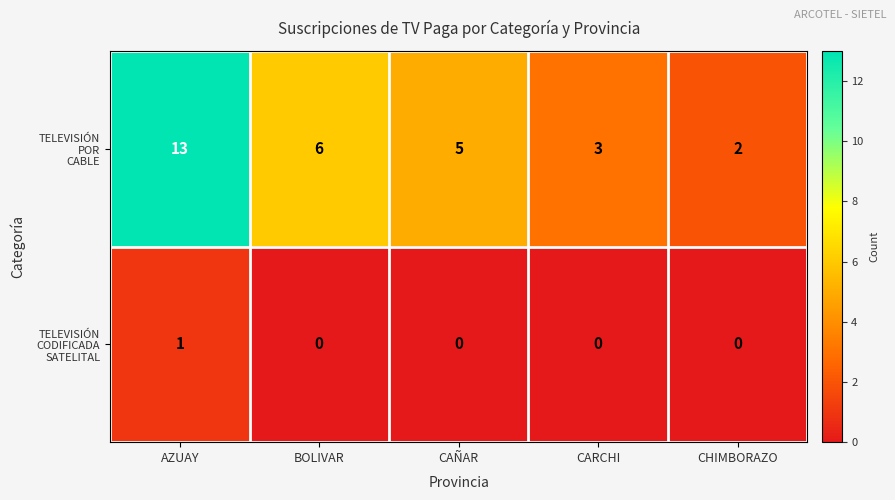

At which category is the sum across all series the highest?

AZUAY